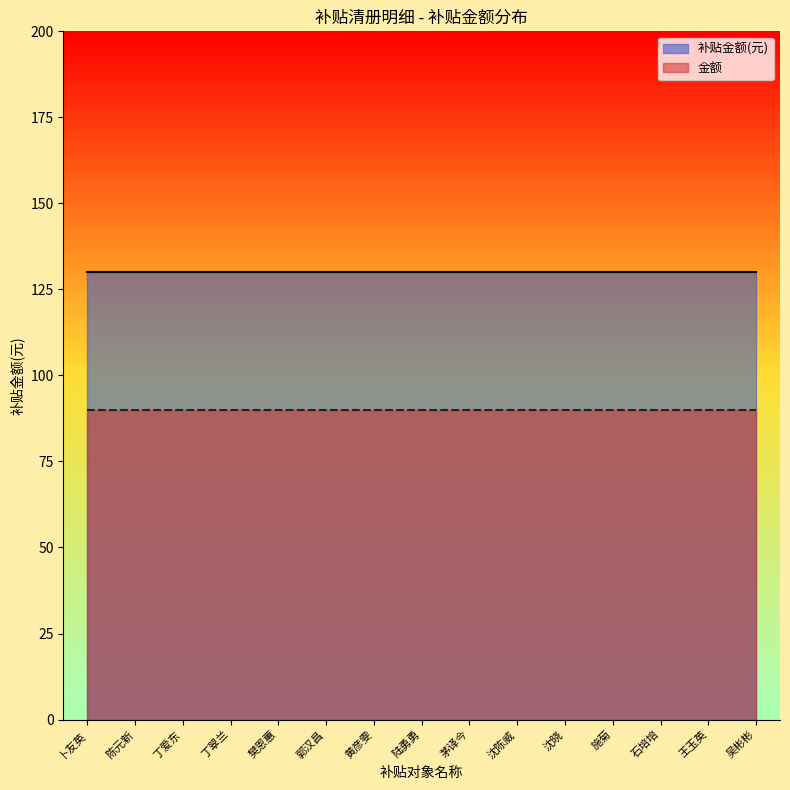

What is the total value across all series at 卜友英?

220